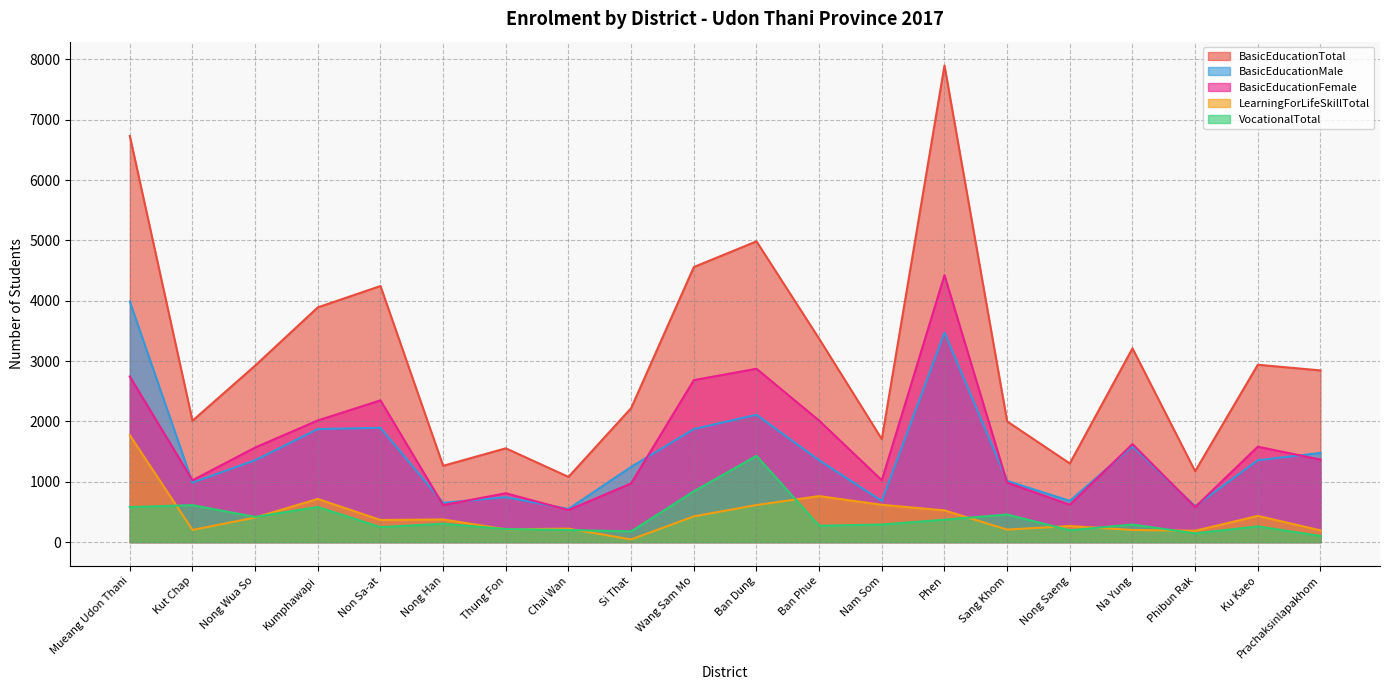

List the series in order of their peak value, lowest first.

VocationalTotal, LearningForLifeSkillTotal, BasicEducationMale, BasicEducationFemale, BasicEducationTotal